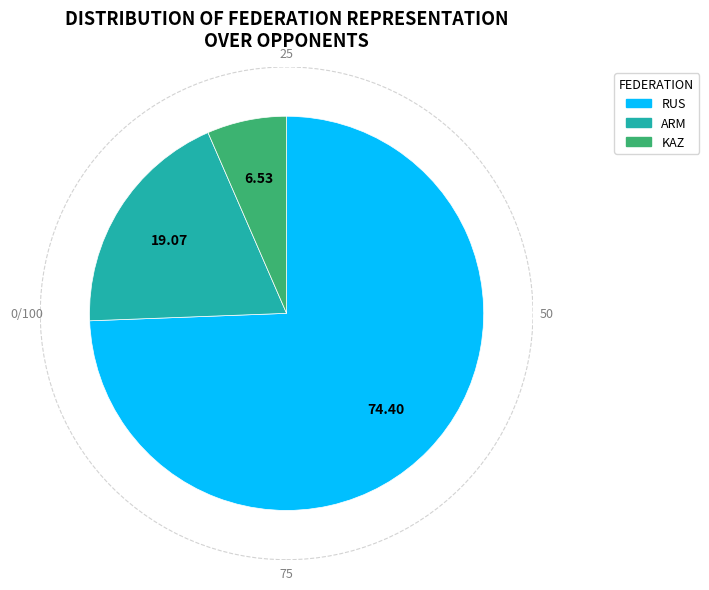

What is the largest slice in the pie chart?

RUS